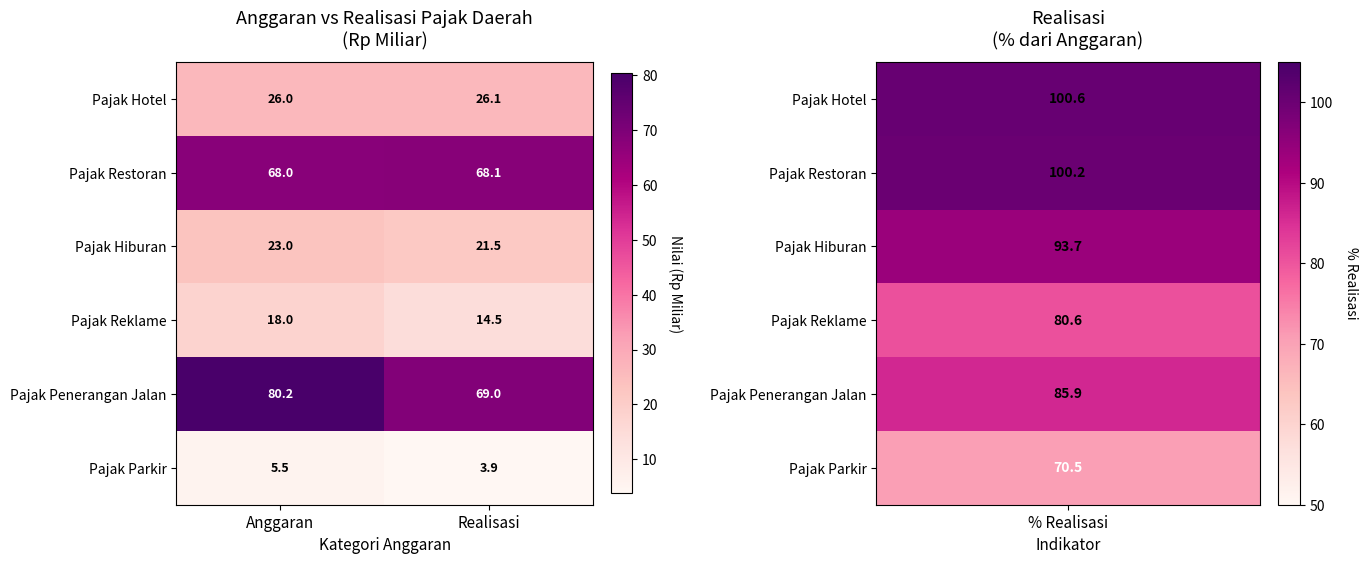

How many series are shown in this chart?

6